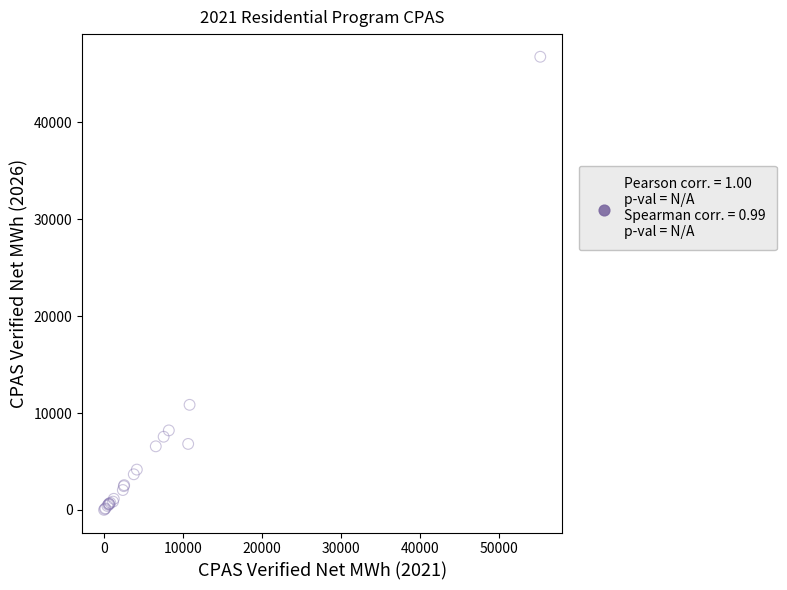

What Y value in the scatter plot is closest to 23377?

10844.3